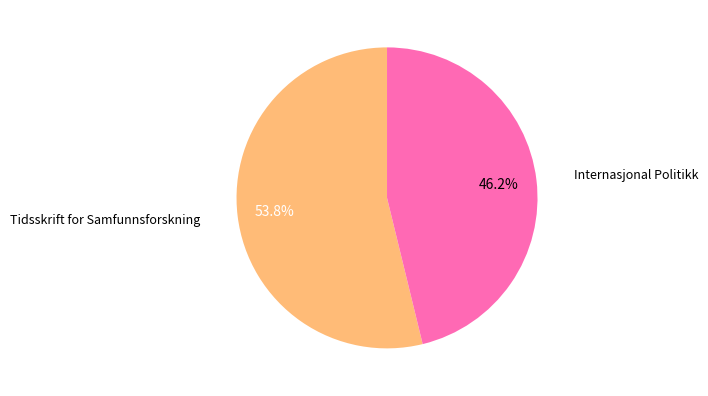

To the nearest percent, what is the difference between the Tidsskrift for Samfunnsforskning and Internasjonal Politikk slice percentages?

8%